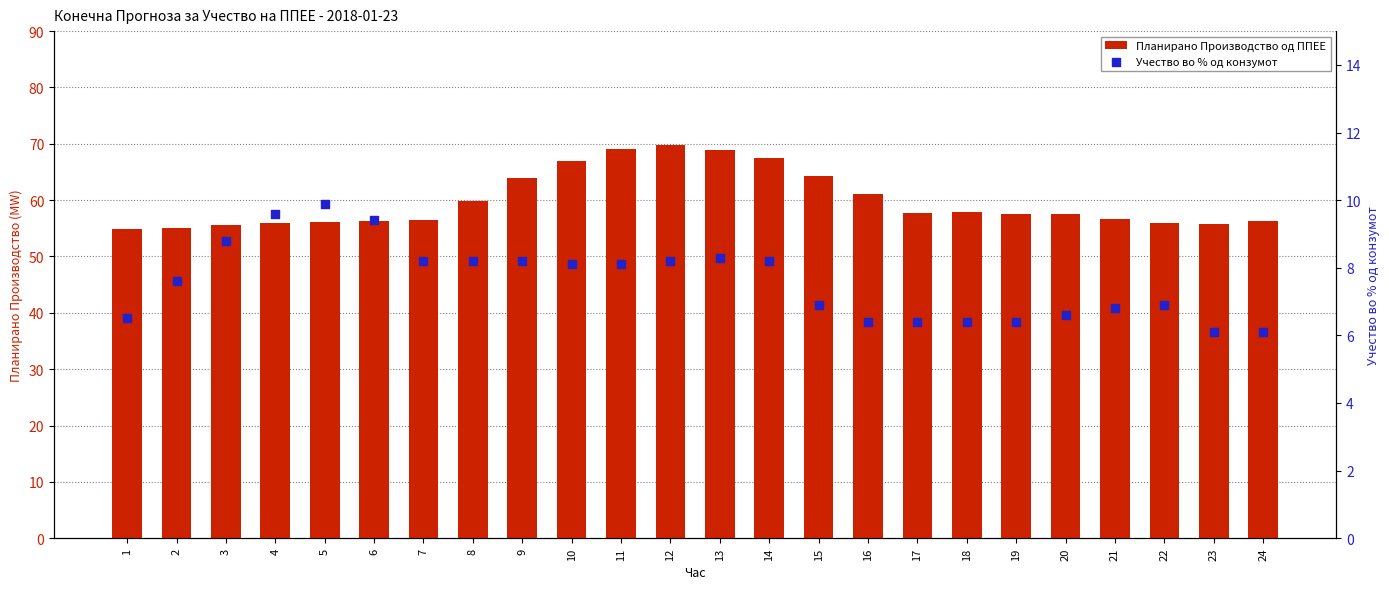

Which series has the largest total across all categories?

Планирано Производство од ППЕЕ